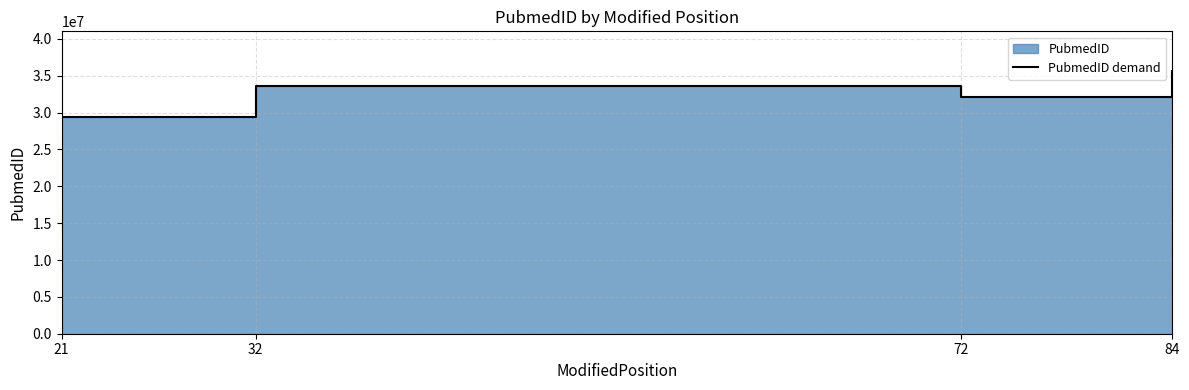

Which label corresponds to the largest value in the chart?

84